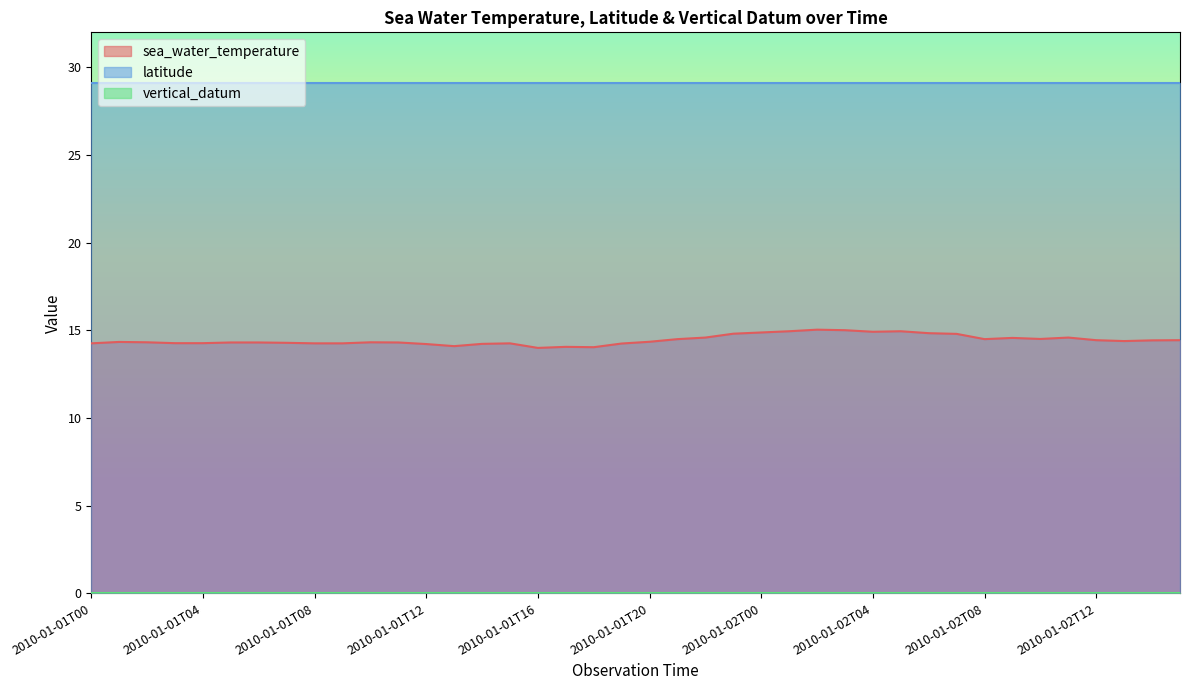

Reading left to right, transcribe all the data shown in this chart.

sea_water_temperature: 14.3	14.3	14.3	14.3	14.3	14.3	14.3	14.3	14.3	14.3	14.3	14.3	14.2	14.1	14.2	14.3	14.0	14.1	14.0	14.2	14.3	14.5	14.6	14.8	14.9	14.9	15.0	15.0	14.9	14.9	14.8	14.8	14.5	14.6	14.5	14.6	14.4	14.4	14.4	14.4
latitude: 29.1	29.1	29.1	29.1	29.1	29.1	29.1	29.1	29.1	29.1	29.1	29.1	29.1	29.1	29.1	29.1	29.1	29.1	29.1	29.1	29.1	29.1	29.1	29.1	29.1	29.1	29.1	29.1	29.1	29.1	29.1	29.1	29.1	29.1	29.1	29.1	29.1	29.1	29.1	29.1
vertical_datum: 0.0	0.0	0.0	0.0	0.0	0.0	0.0	0.0	0.0	0.0	0.0	0.0	0.0	0.0	0.0	0.0	0.0	0.0	0.0	0.0	0.0	0.0	0.0	0.0	0.0	0.0	0.0	0.0	0.0	0.0	0.0	0.0	0.0	0.0	0.0	0.0	0.0	0.0	0.0	0.0